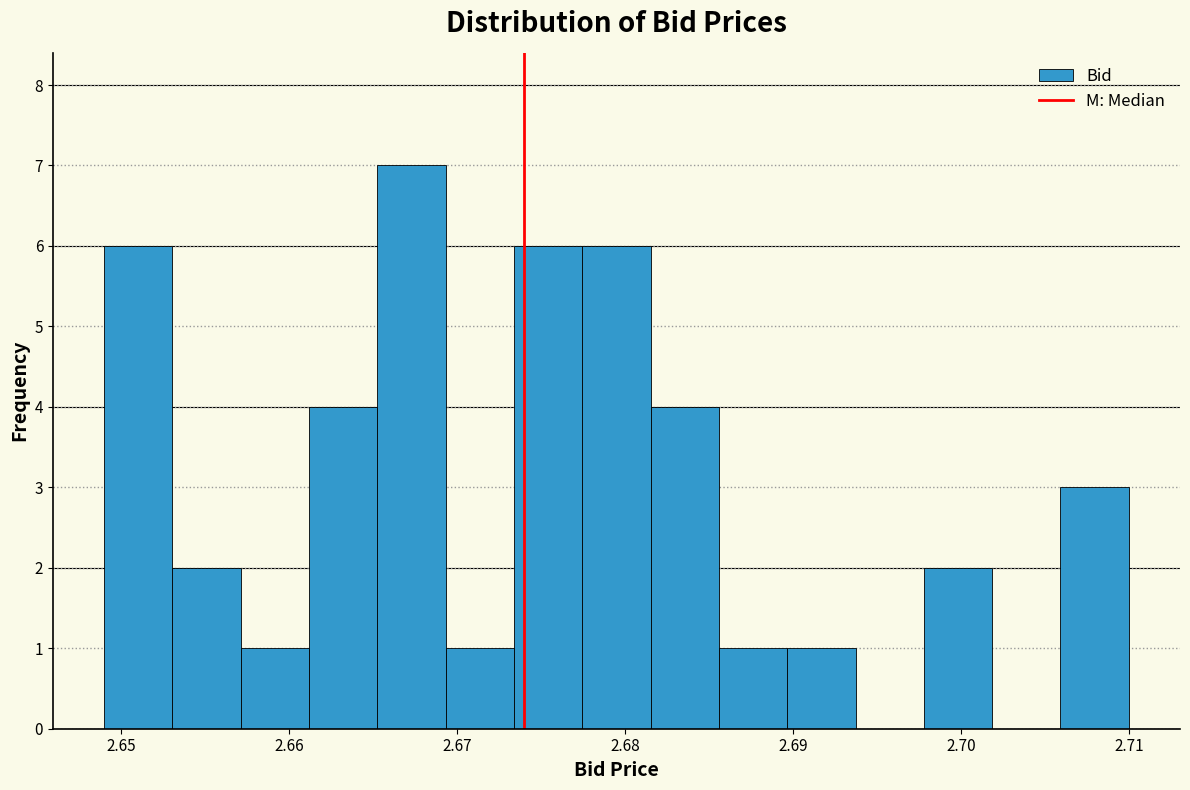

How tall is the bar that spans 2.690 to 2.694 on the x-axis? Neither the bar edges nor the heights are printed on the chart, so give them approximately, as read against the axes.

1